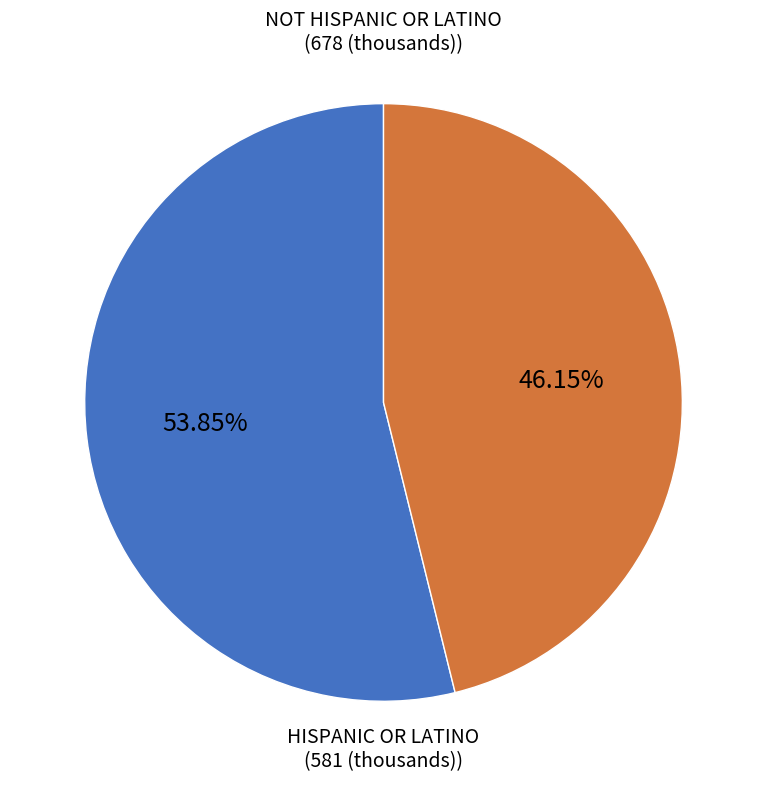

Count the number of slices in the pie.

2